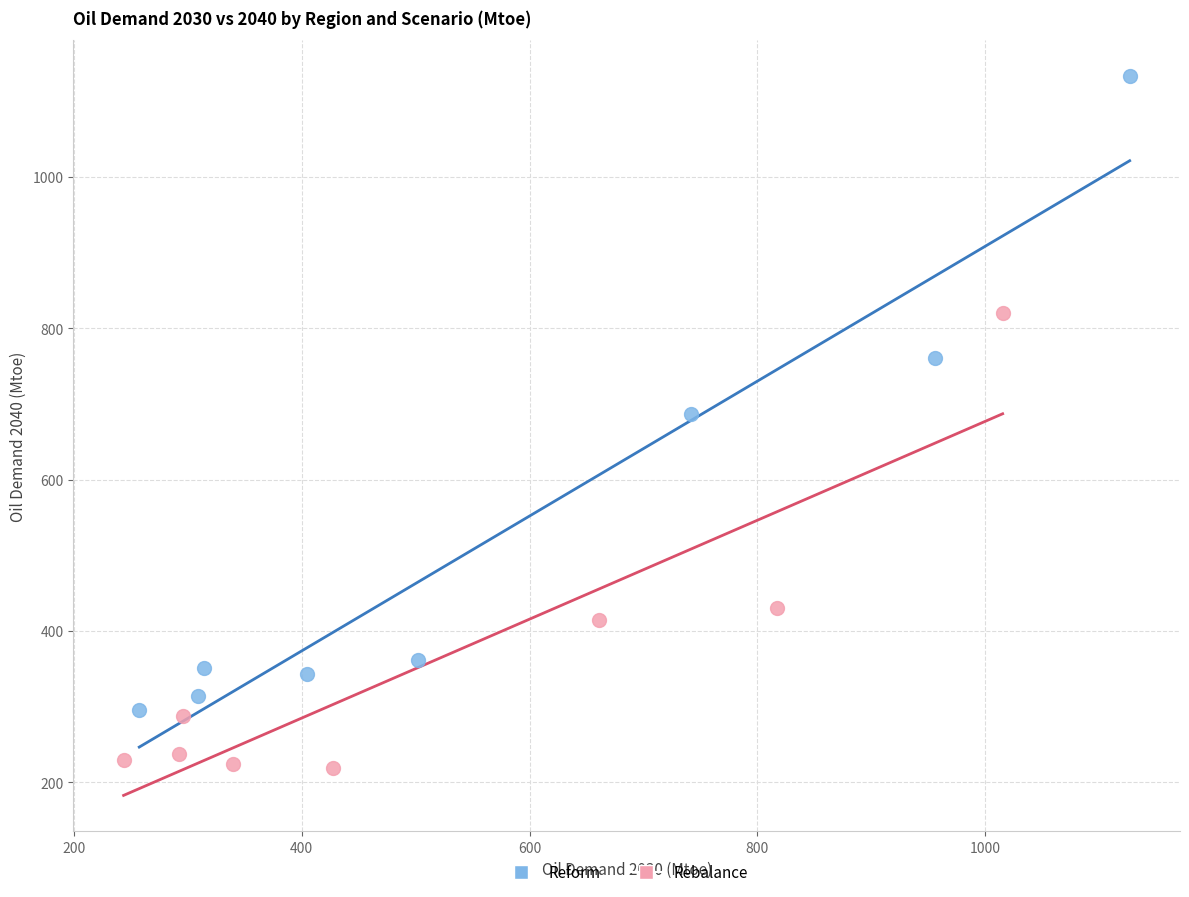

Which series contains the lowest Y value?

Rebalance